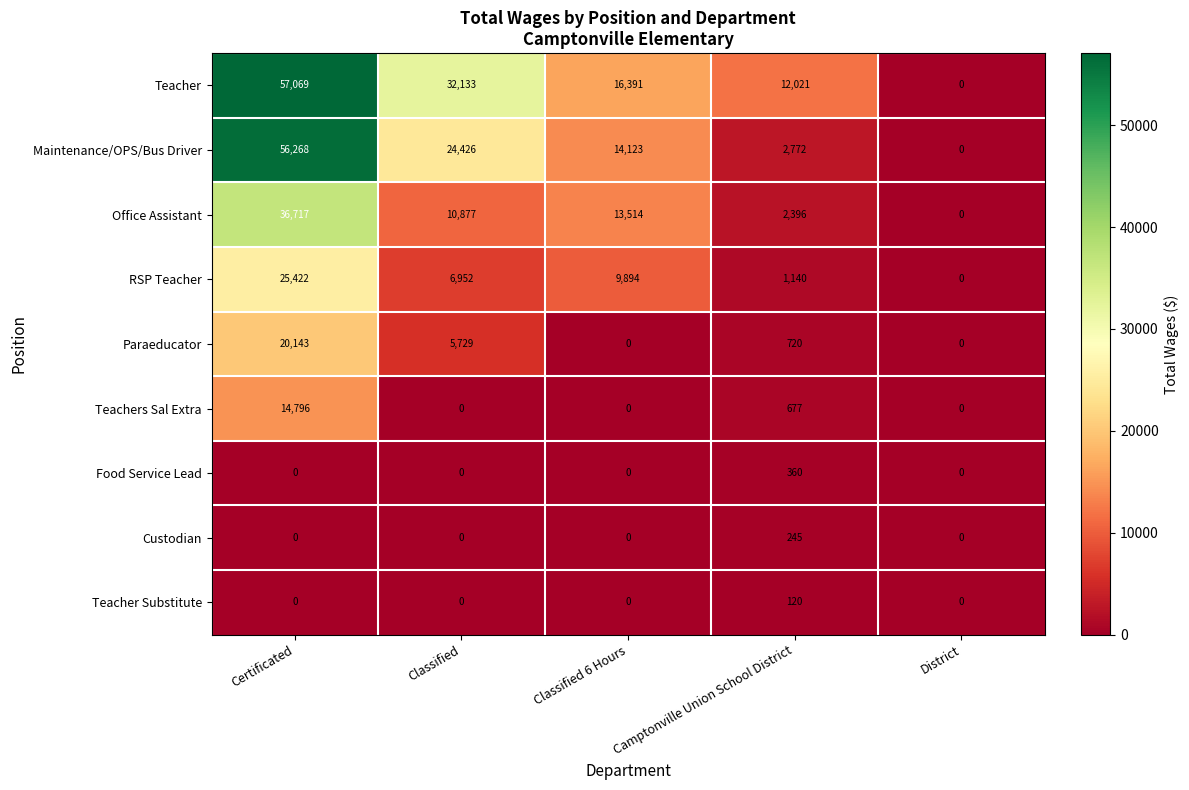

List the series in order of their peak value, lowest first.

Teacher Substitute, Custodian, Food Service Lead, Teachers Sal Extra, Paraeducator, RSP Teacher, Office Assistant, Maintenance/OPS/Bus Driver, Teacher